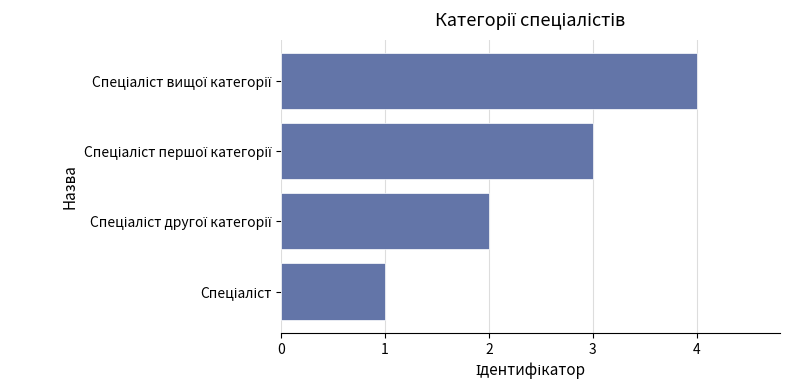

What is the greatest value displayed?

4